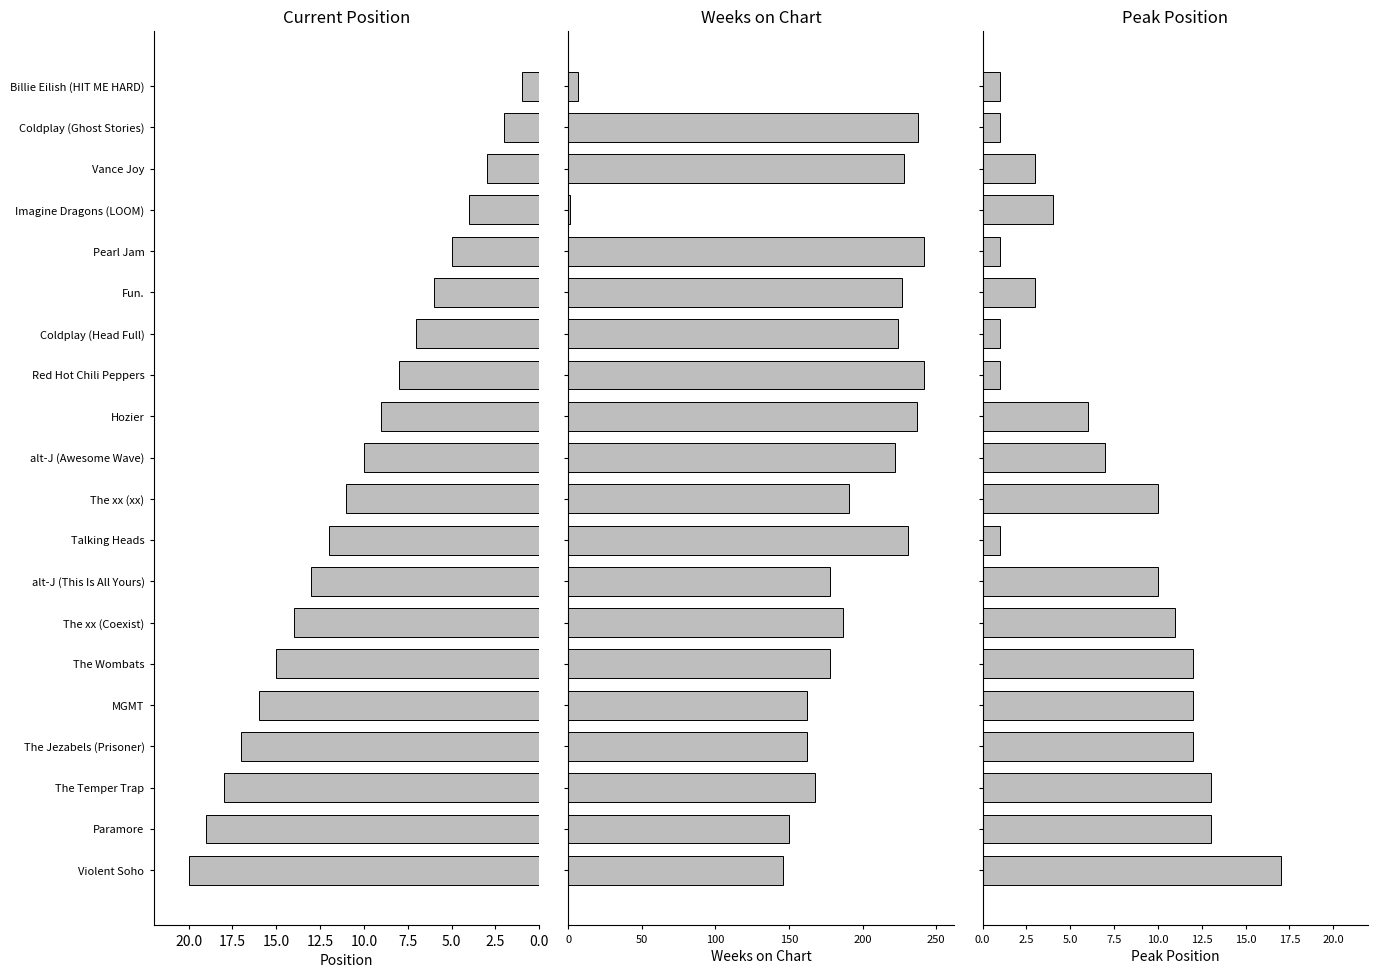

Read the Weeks on Chart value at Violent Soho.

146